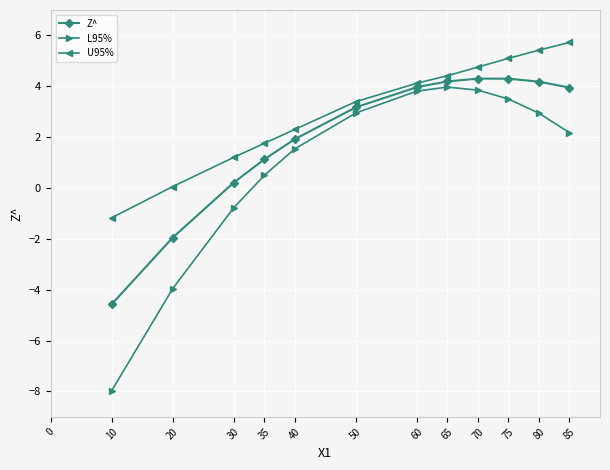

What is the difference between the highest and lowest values at 50?

0.4